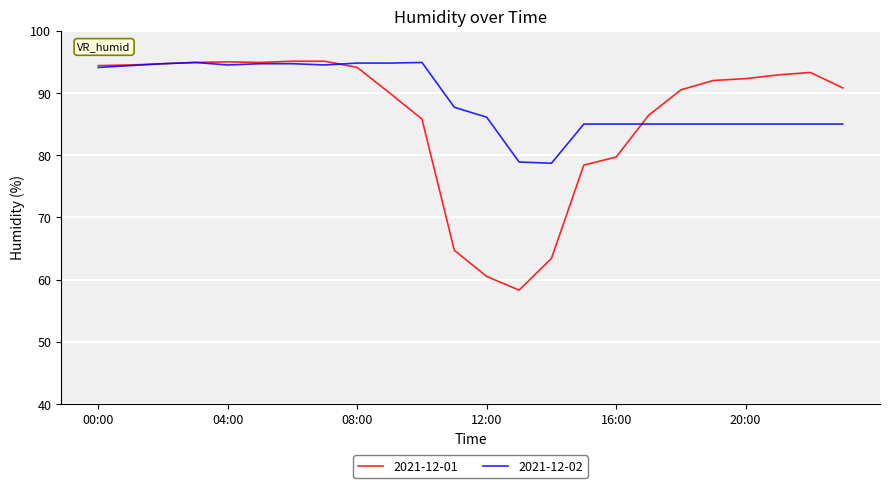

List the series in order of their overall mean, lowest first.

2021-12-01, 2021-12-02